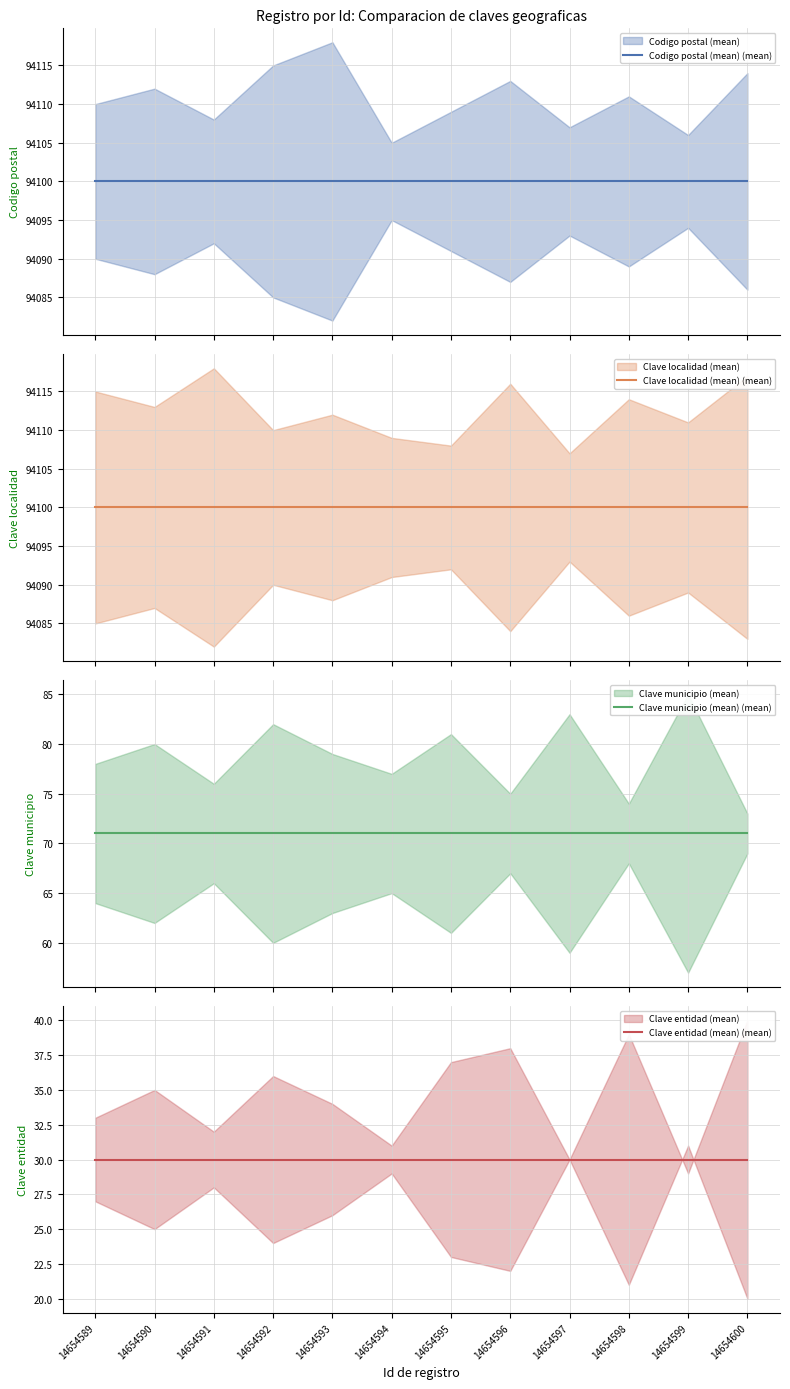

What is the highest value of the Clave localidad (mean) (mean) series?

94100